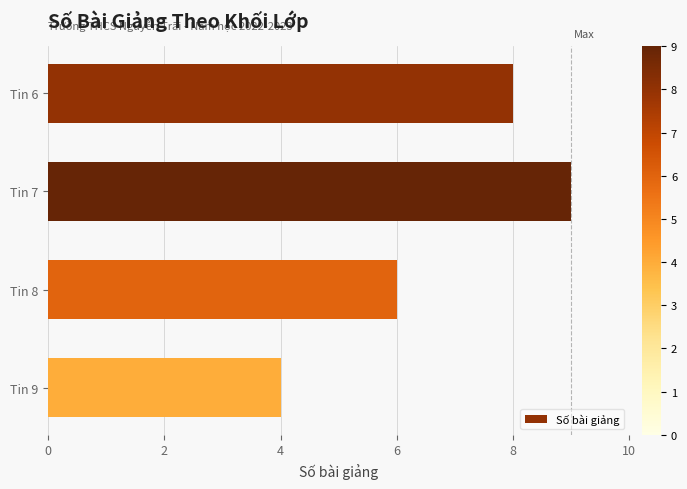

Which category has the highest value across all series?

Tin 7